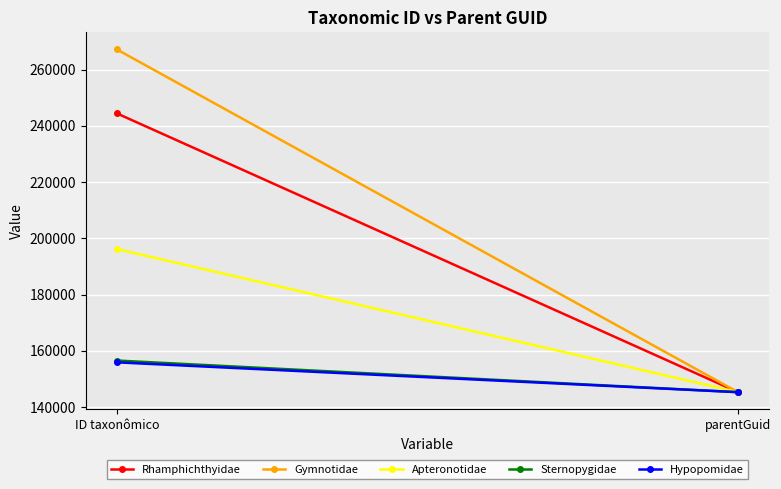

What is the value of the Rhamphichthyidae point at the 1st from the left?

244468